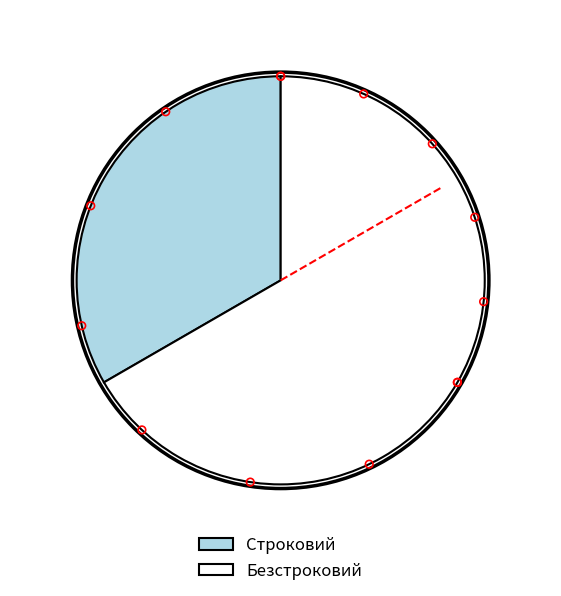

Rank the categories by value from highest to lowest.

Безстроковий, Строковий